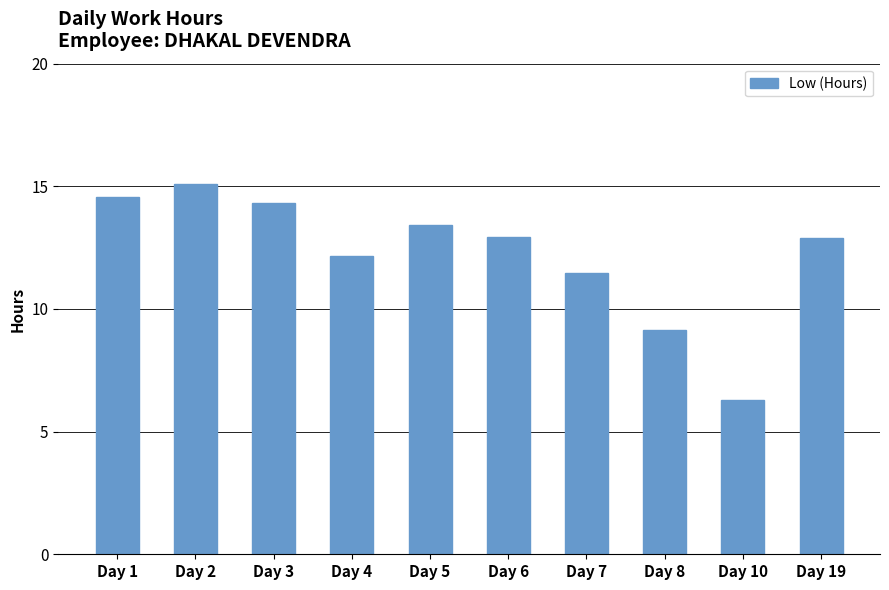

Read the value at Day 7.

11.5